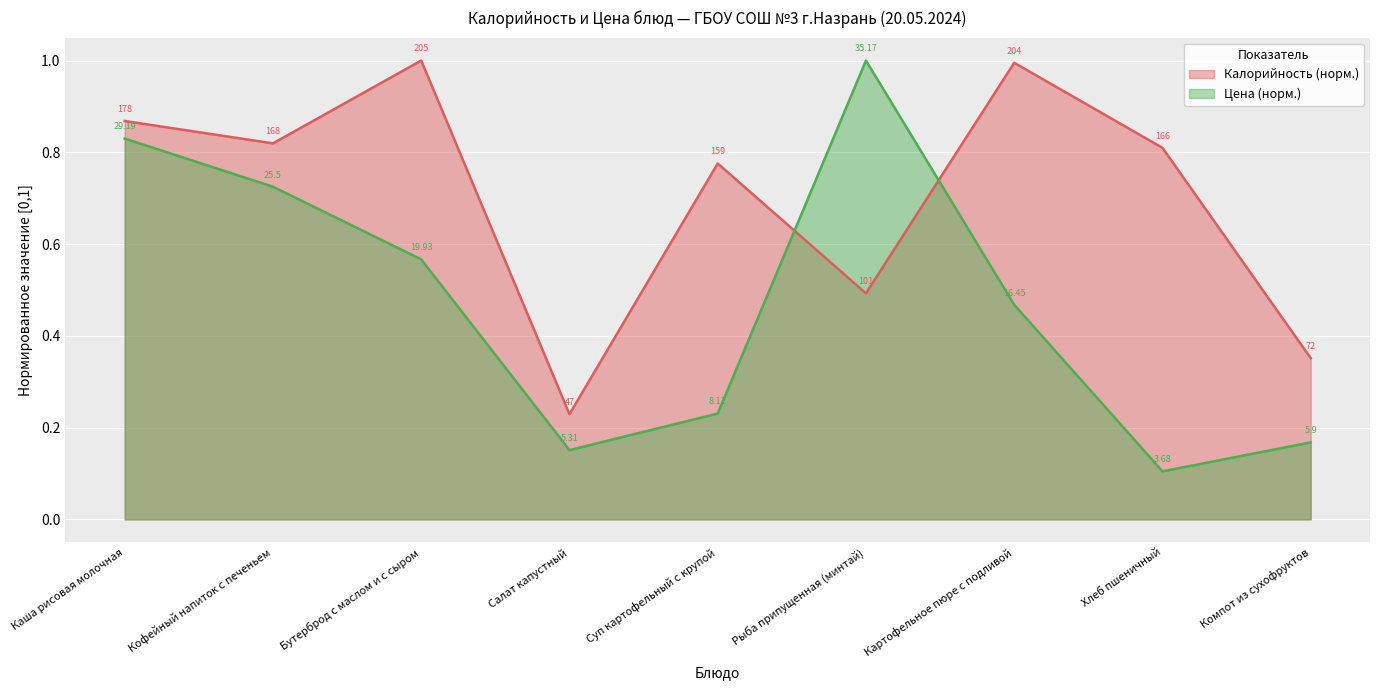

At which category does Цена reach its first local peak?

Рыба припущенная (минтай)